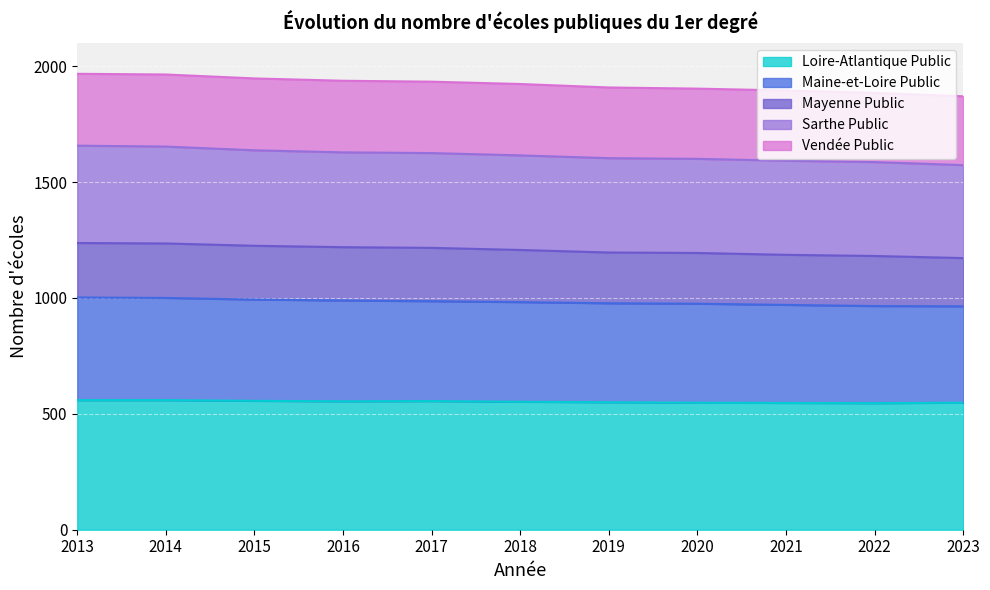

Is it true that Maine-et-Loire Public equals 290 at 2013?

False